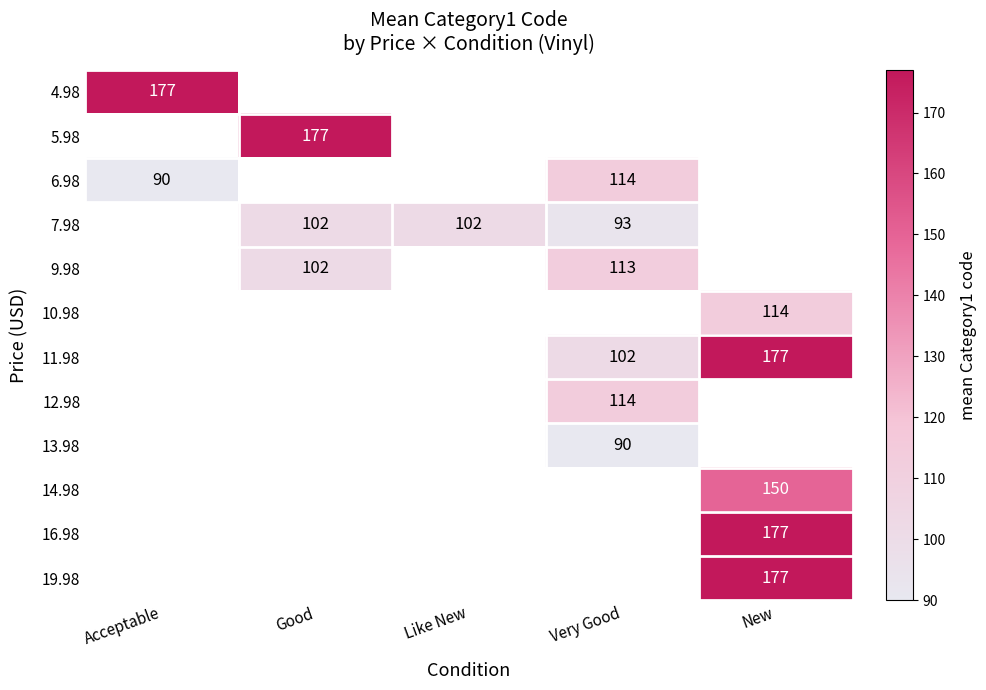

At how many categories does at least one series exceed 173?

3